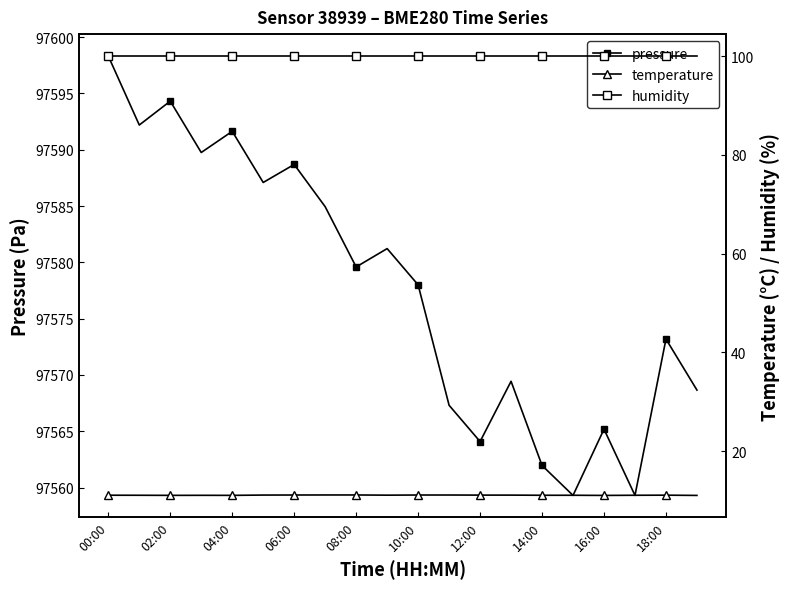

Reading right to left, list all the values displayed in this chart.

pressure: 97568.7	97573.2	97559.3	97565.2	97559.3	97562.0	97569.4	97564.1	97567.3	97578.0	97581.2	97579.6	97584.9	97588.7	97587.1	97591.6	97589.8	97594.3	97592.2	97598.3
temperature: 11.1	11.1	11.1	11.1	11.1	11.1	11.1	11.1	11.2	11.2	11.1	11.2	11.2	11.2	11.1	11.1	11.1	11.1	11.1	11.1
humidity: 100.0	100.0	100.0	100.0	100.0	100.0	100.0	100.0	100.0	100.0	100.0	100.0	100.0	100.0	100.0	100.0	100.0	100.0	100.0	100.0